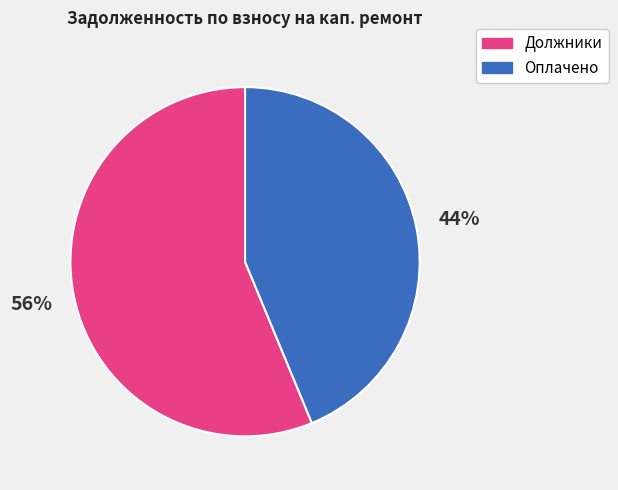

To the nearest percent, what is the average slice percentage?

50%